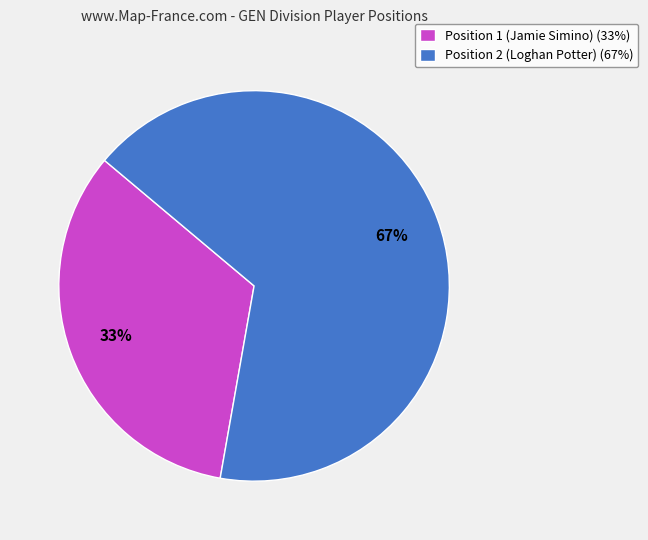

What is the smallest slice in the pie chart?

Position 1 (Jamie Simino)